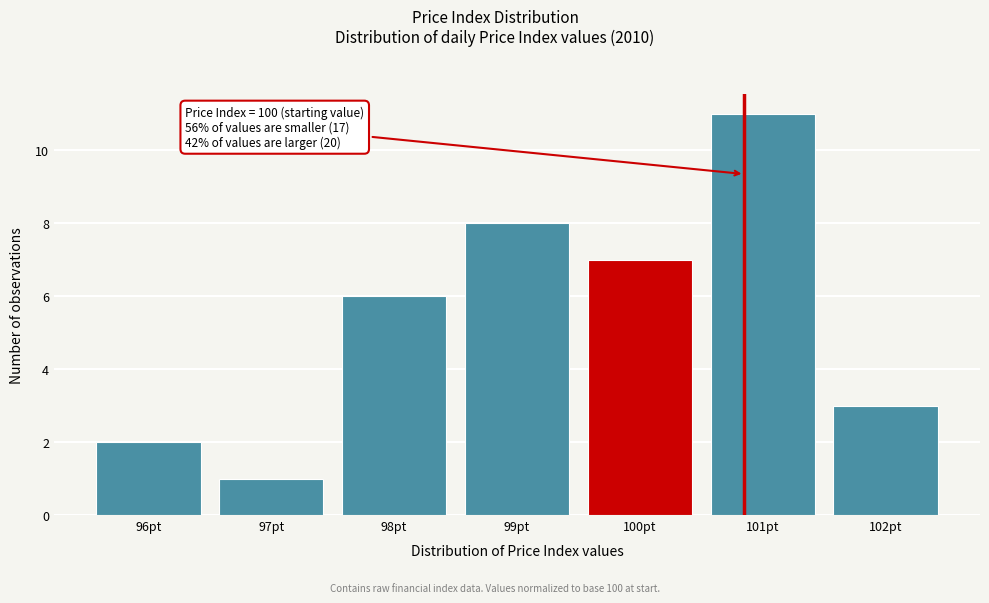

Reading left to right, transcribe all the data shown in this chart.

96pt=2	97pt=1	98pt=6	99pt=8	100pt=7	101pt=11	102pt=3